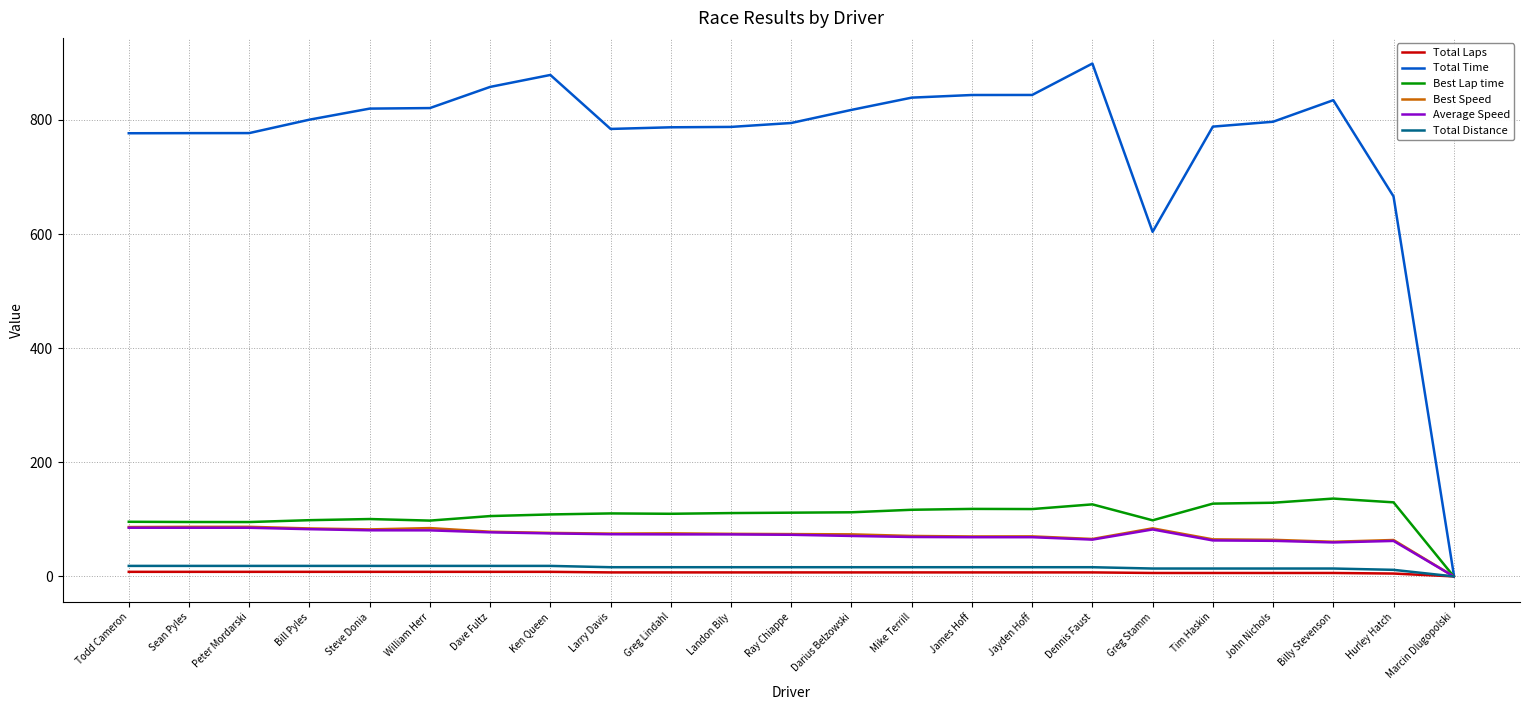

At which label is Total Time closest to 451?

Greg Stamm